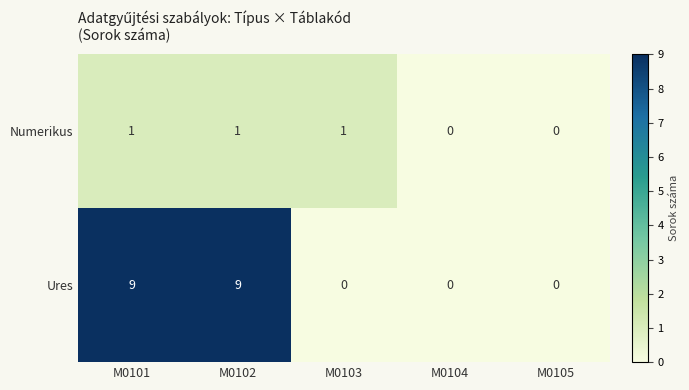

Which series has the largest range (max minus min)?

Ures